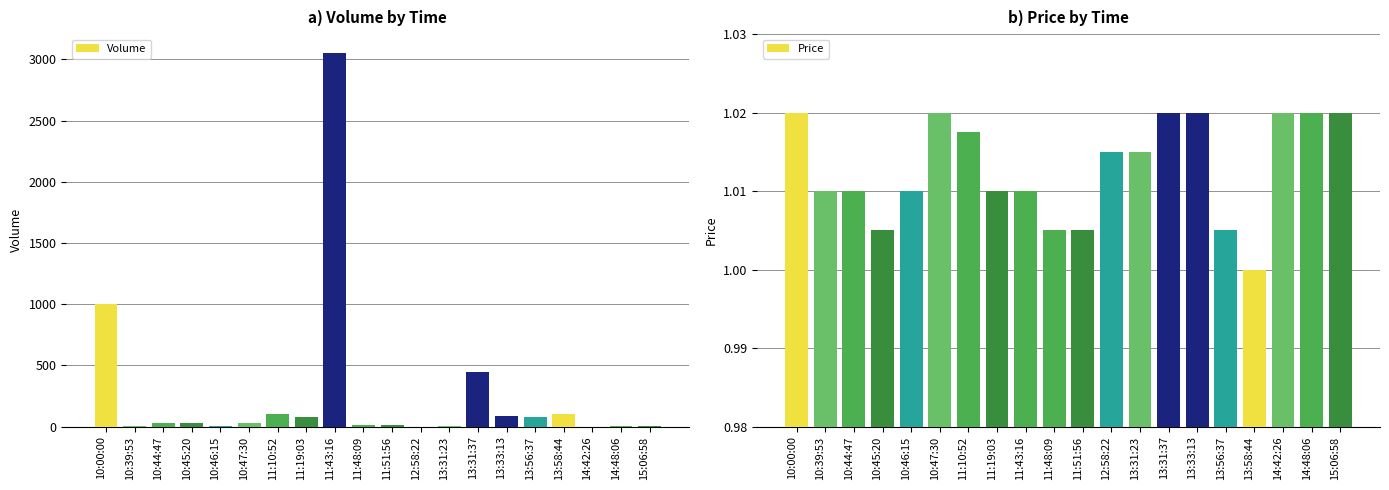

What is the approximate value of Volume at 13:31:37?

450